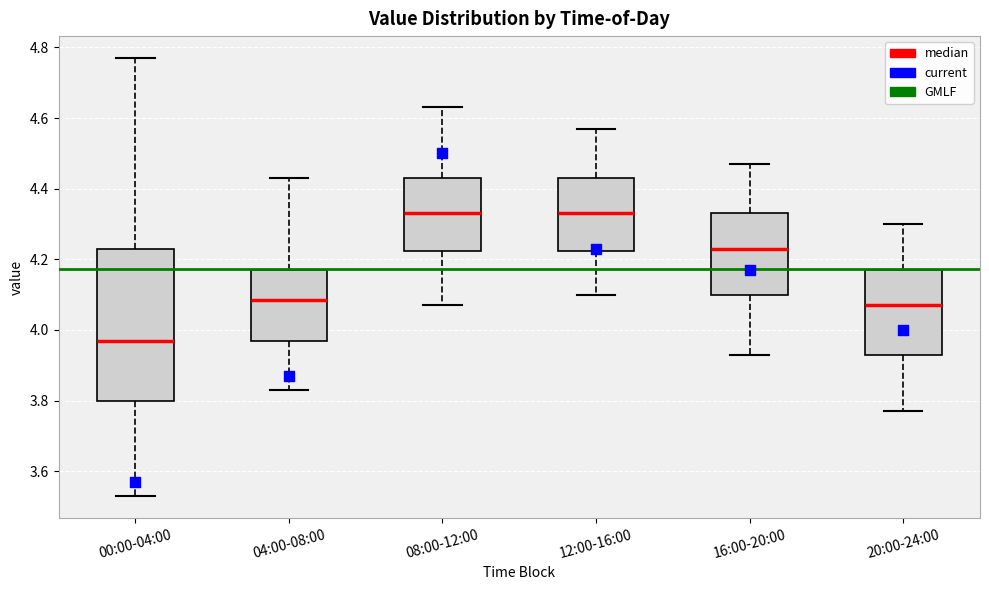

Where is the upper edge of the box for 00:00-04:00 on the y-axis? The values are not printed on the chart, so give them approximately, as read against the axis.

4.24